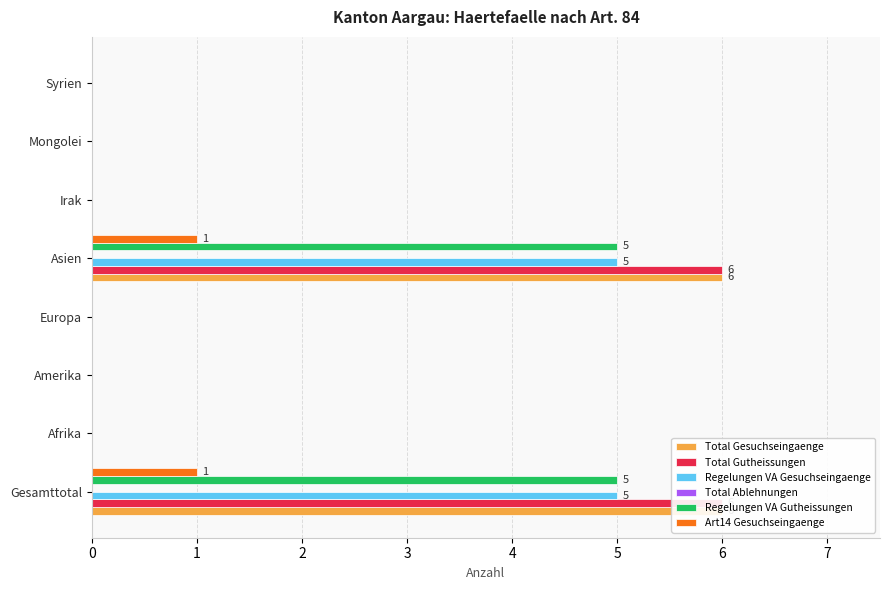

At how many categories does at least one series exceed 1?

2